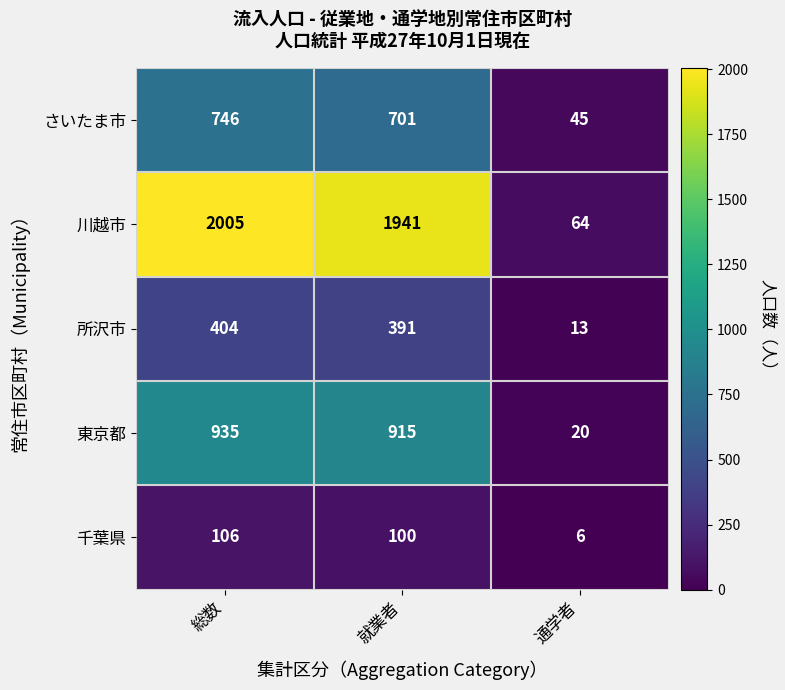

How many series are shown in this chart?

5